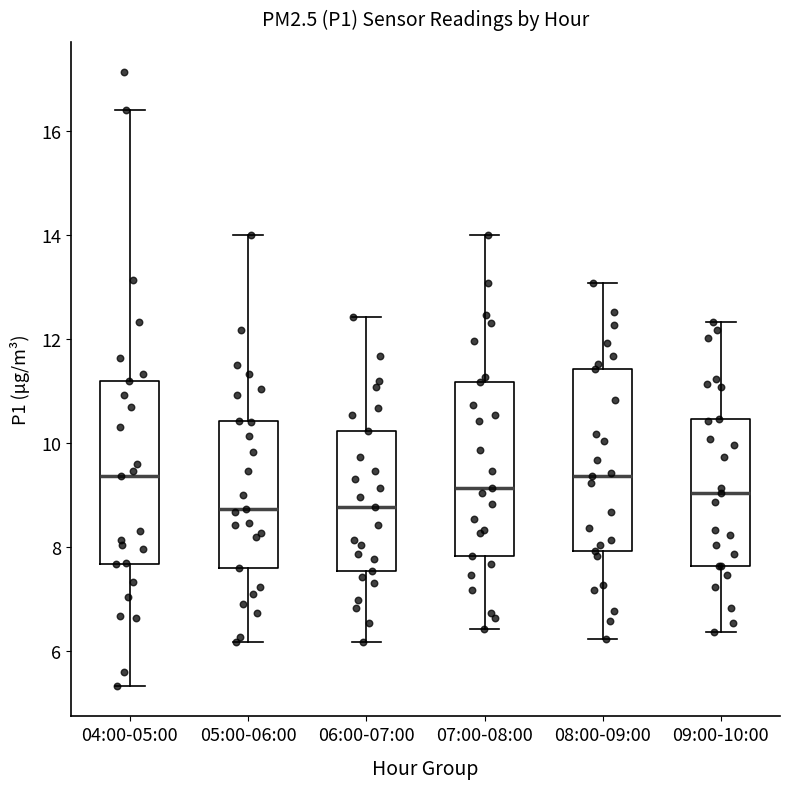

Reading left to right, transcribe this box plot: for each box, give where its median line is, the range the box spans, and where its two whiskers end, as read against the y-axis. The values are not printed on the chart, so give them approximately, as read against the axis.

04:00-05:00: median 9.4, box 7.6 to 11.2, whiskers 5.4 to 16.4
05:00-06:00: median 8.8, box 7.6 to 10.4, whiskers 6.2 to 14.0
06:00-07:00: median 8.8, box 7.6 to 10.2, whiskers 6.2 to 12.4
07:00-08:00: median 9.2, box 7.8 to 11.2, whiskers 6.4 to 14.0
08:00-09:00: median 9.4, box 8.0 to 11.4, whiskers 6.2 to 13.0
09:00-10:00: median 9.0, box 7.6 to 10.4, whiskers 6.4 to 12.4